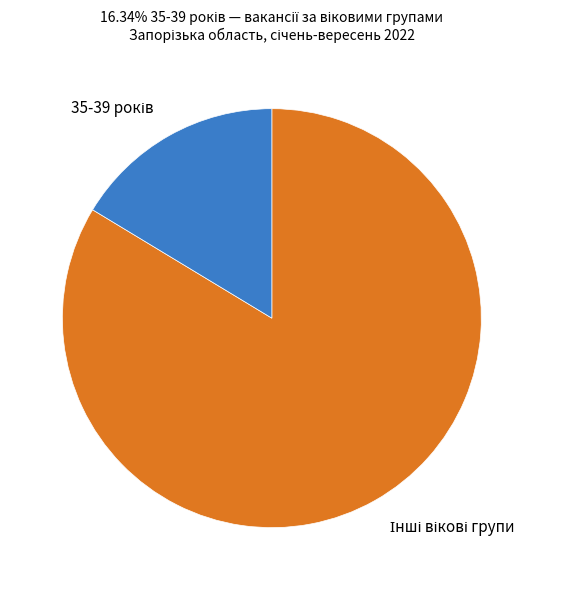

Count the number of slices in the pie.

2